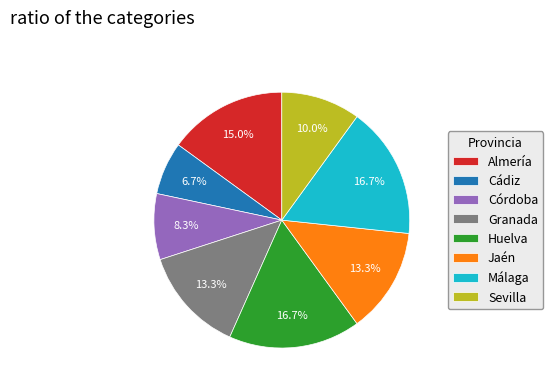

How many slices are in this pie chart?

8